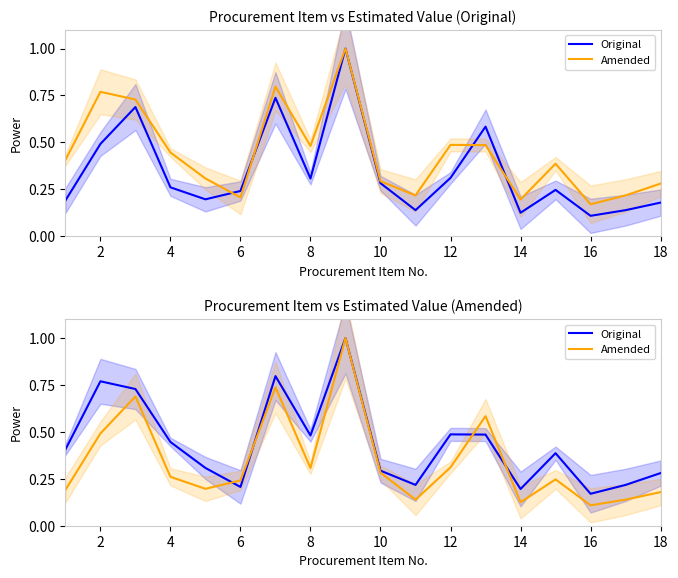

The value of Amended at 18 is 0.2. True or false?

True